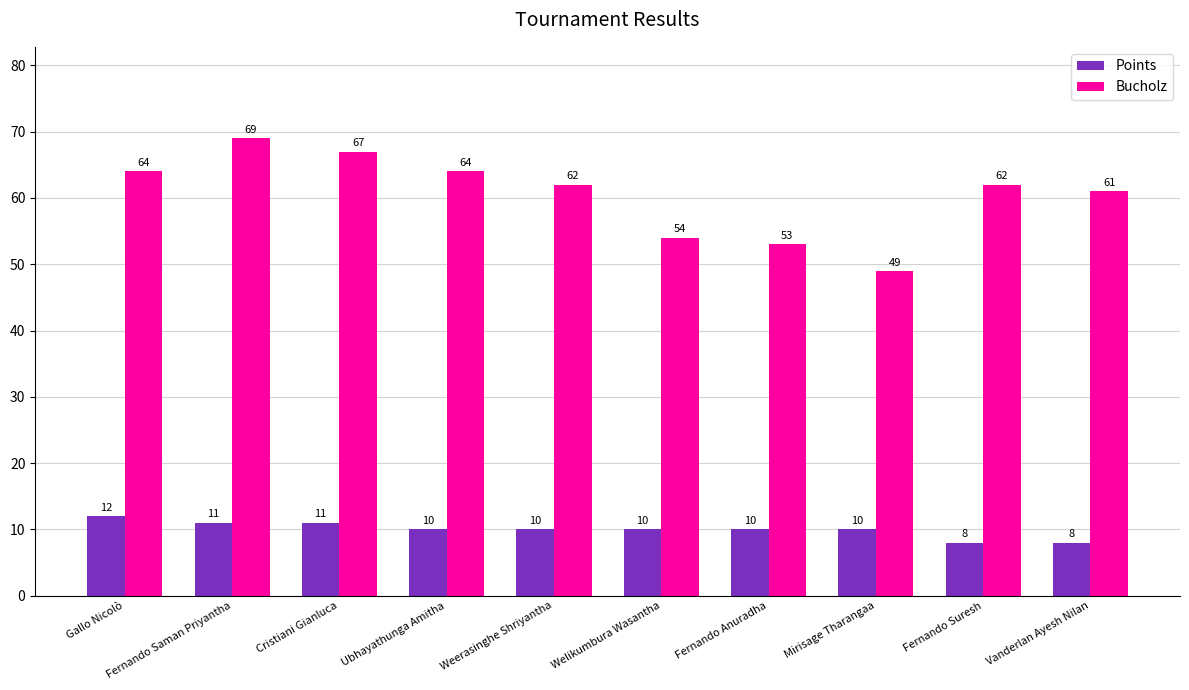

How many data points in Points are less than 10?

2